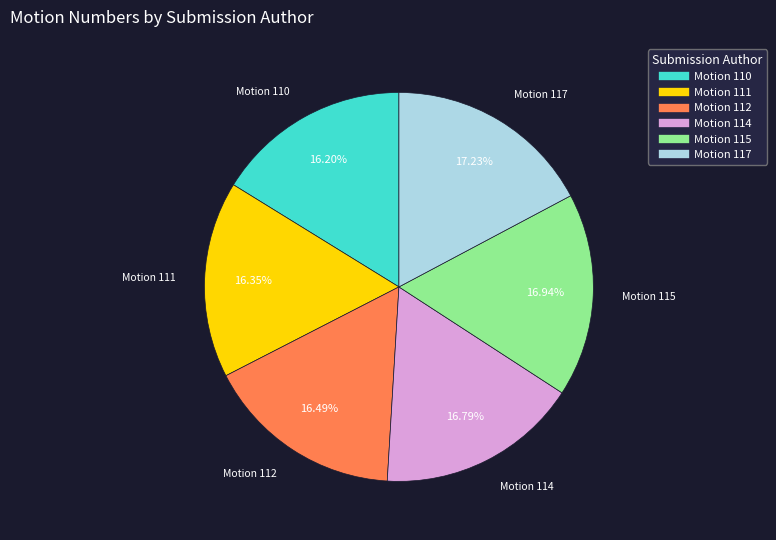

Does any single category account for the majority?

No